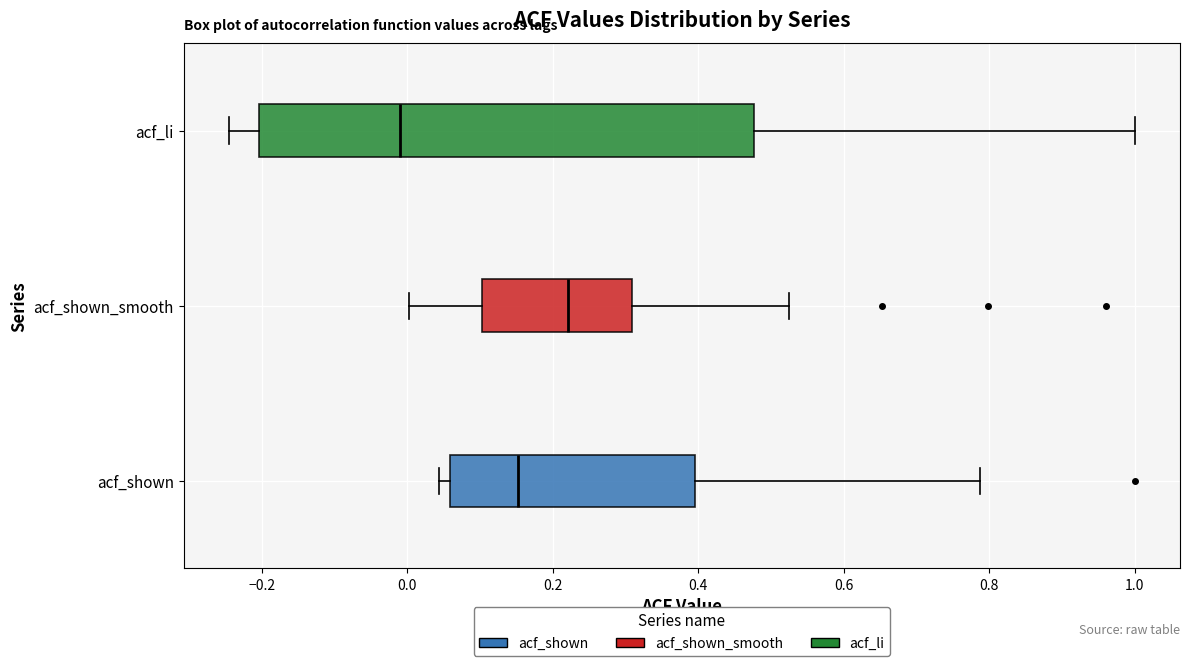

Comparing the boxes themselves (not the whiskers), which one is the widest?

acf_li